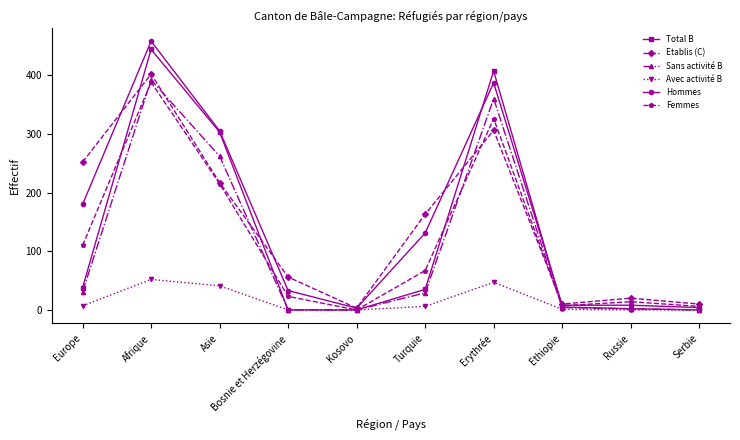

True or false: Hommes has a value of 739 at Afrique.

False